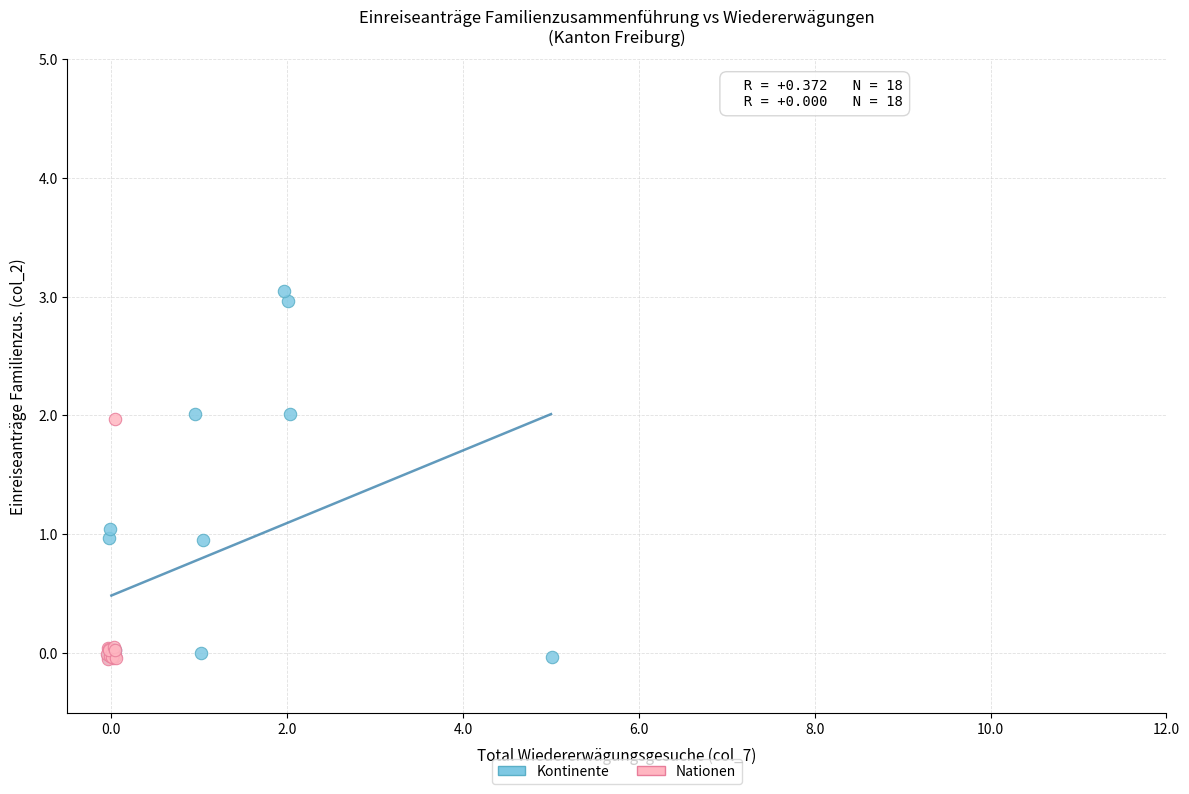

Which series reaches the maximum Y coordinate?

Kontinente